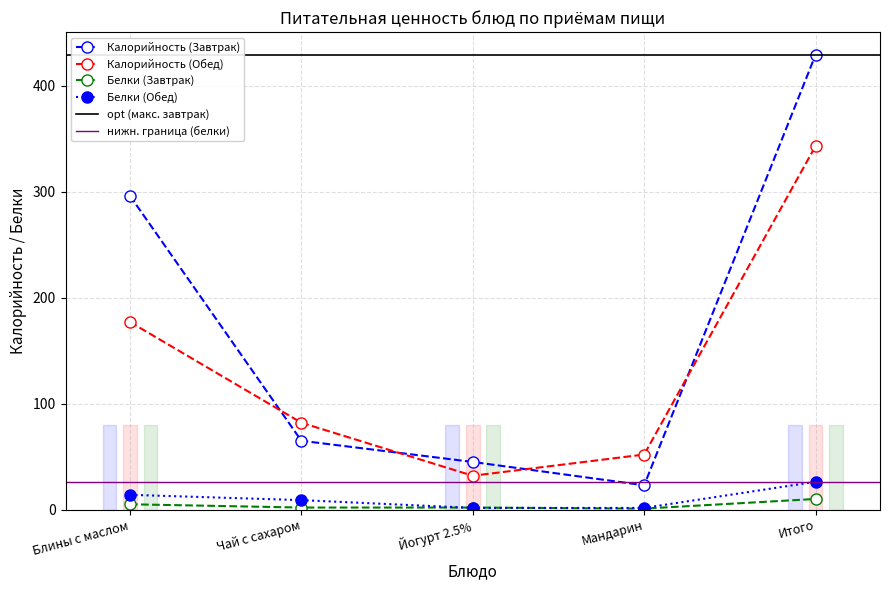

What is the label of the 2nd point from the right?

Мандарин